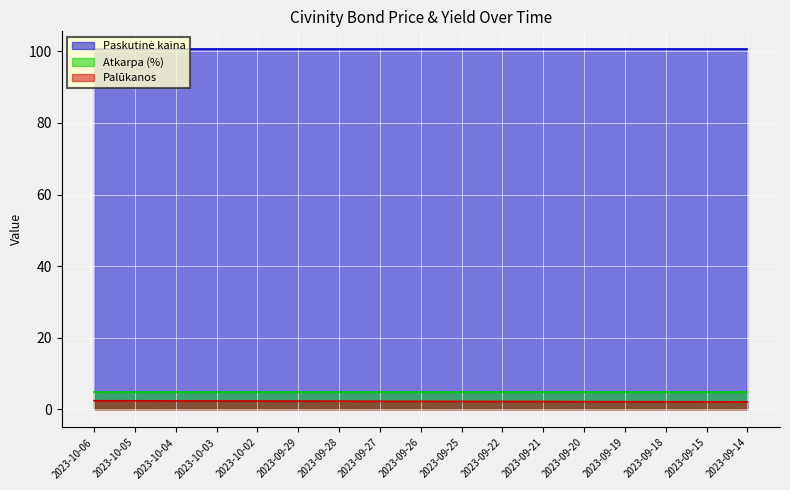

Reading left to right, extract all data points from this chart.

Paskutinė kaina: 2023-10-06=100.5	2023-10-05=100.5	2023-10-04=100.5	2023-10-03=100.5	2023-10-02=100.5	2023-09-29=100.5	2023-09-28=100.5	2023-09-27=100.5	2023-09-26=100.5	2023-09-25=100.5	2023-09-22=100.5	2023-09-21=100.5	2023-09-20=100.5	2023-09-19=100.5	2023-09-18=100.5	2023-09-15=100.5	2023-09-14=100.5
Atkarpa (%): 2023-10-06=5.0	2023-10-05=5.0	2023-10-04=5.0	2023-10-03=5.0	2023-10-02=5.0	2023-09-29=5.0	2023-09-28=5.0	2023-09-27=5.0	2023-09-26=5.0	2023-09-25=5.0	2023-09-22=5.0	2023-09-21=5.0	2023-09-20=5.0	2023-09-19=5.0	2023-09-18=5.0	2023-09-15=5.0	2023-09-14=5.0
Palūkanos: 2023-10-06=2.4	2023-10-05=2.4	2023-10-04=2.4	2023-10-03=2.4	2023-10-02=2.4	2023-09-29=2.3	2023-09-28=2.3	2023-09-27=2.3	2023-09-26=2.3	2023-09-25=2.3	2023-09-22=2.2	2023-09-21=2.2	2023-09-20=2.2	2023-09-19=2.2	2023-09-18=2.2	2023-09-15=2.2	2023-09-14=2.1